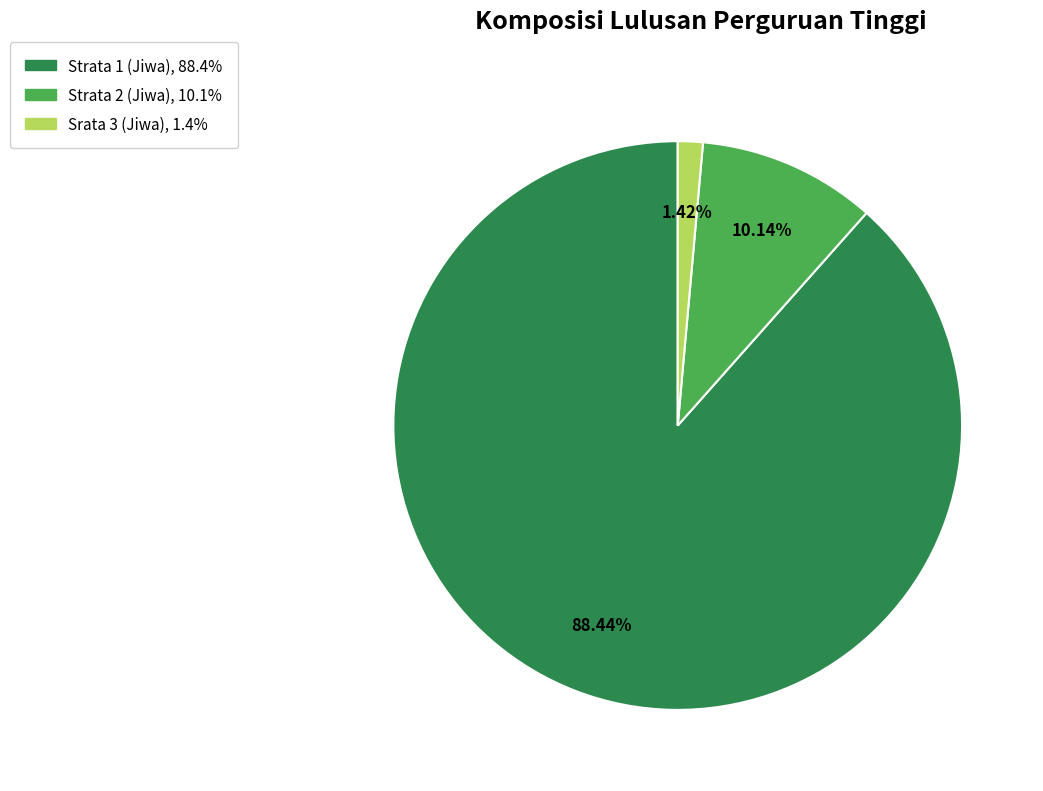

To the nearest percent, what is the average slice percentage?

33%